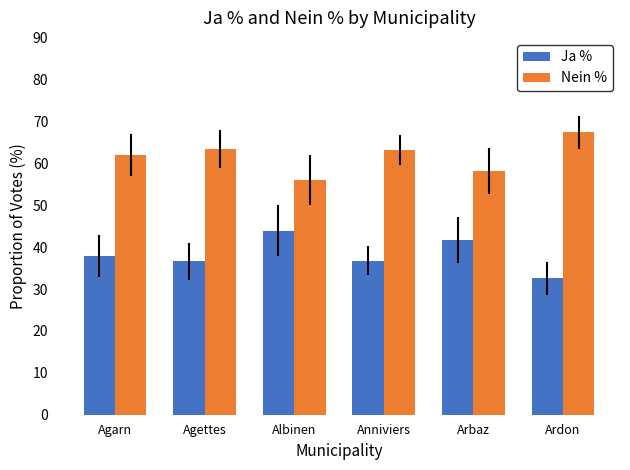

Which series has the largest total across all categories?

Nein %